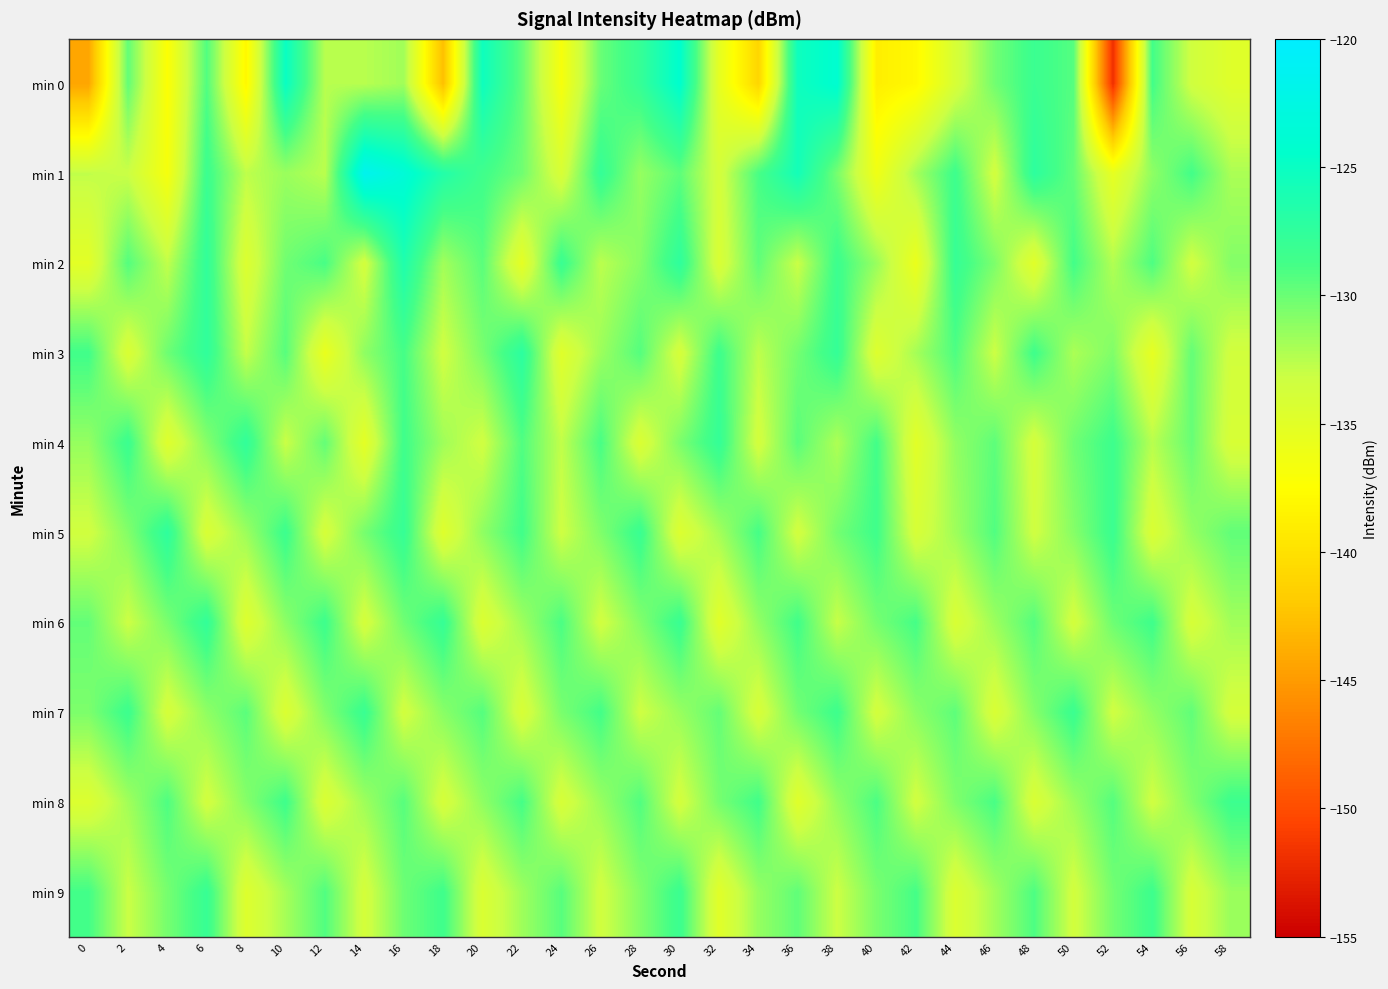

Where does the min 2 series first go above -130?

2